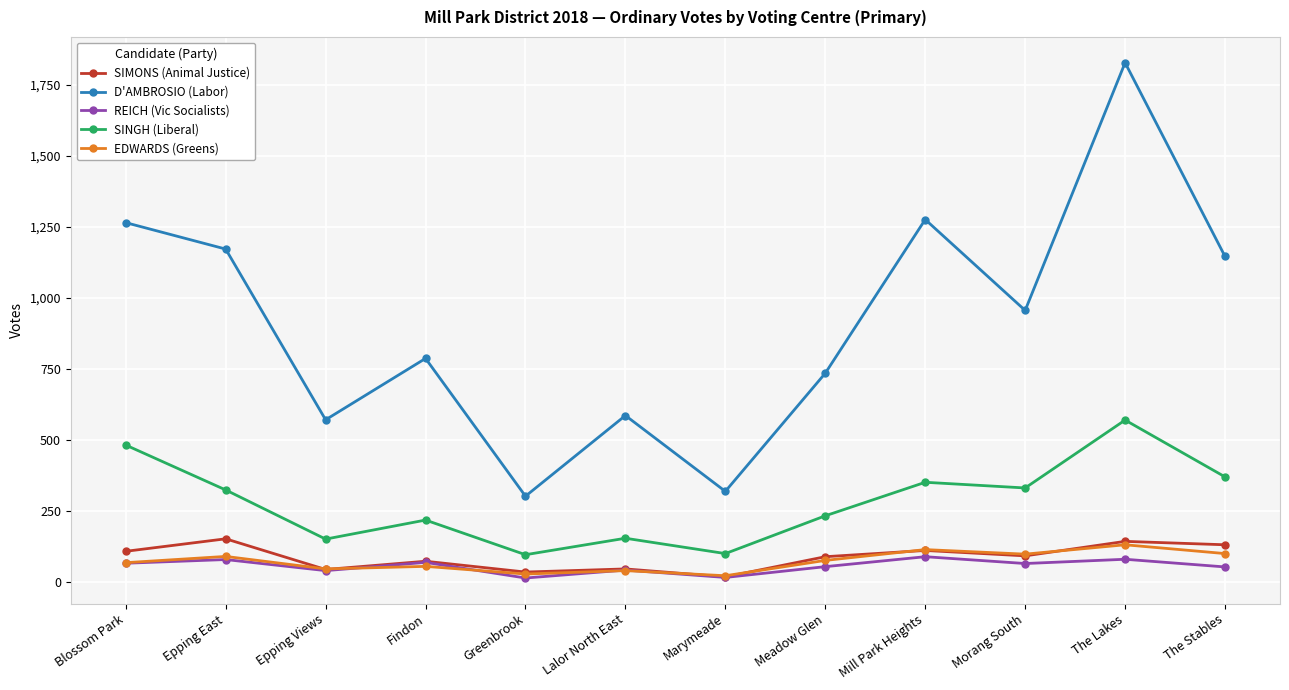

Which series has the widest spread of values?

D'AMBROSIO (Labor)